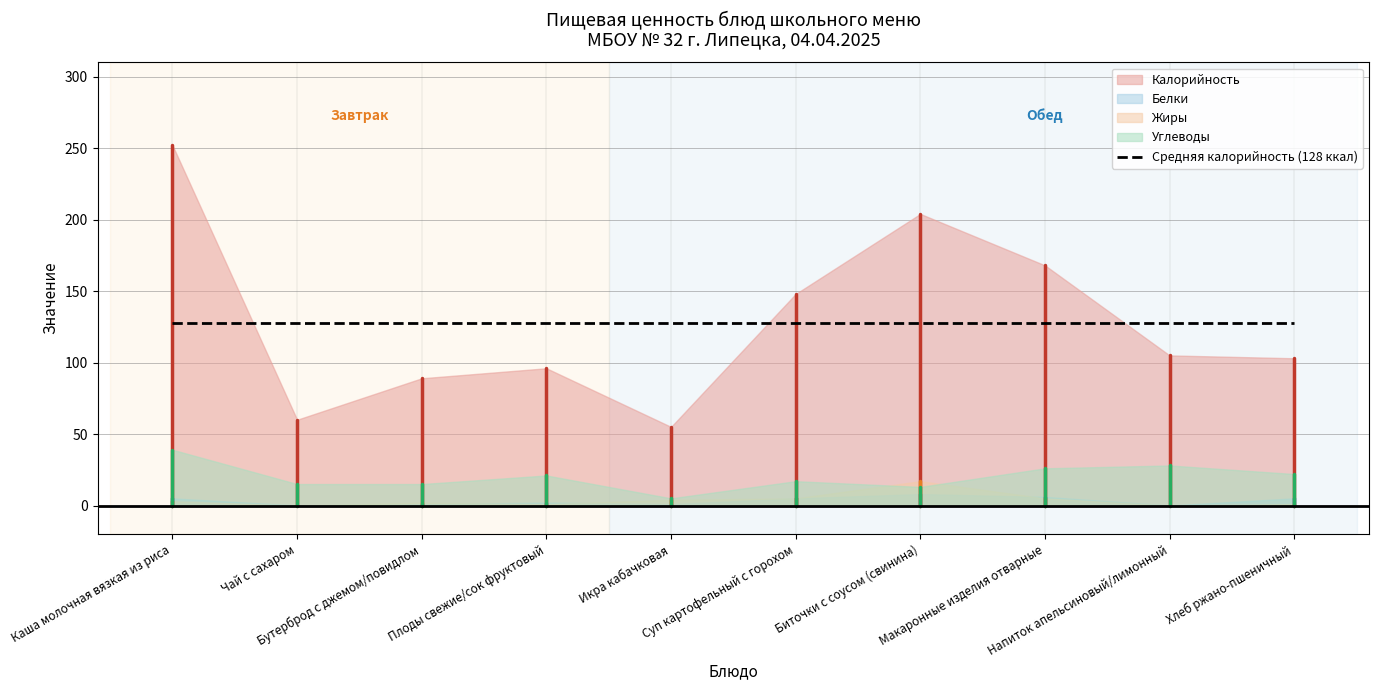

Reading left to right, extract all data points from this chart.

Калорийность: Каша молочная вязкая из риса=252	Чай с сахаром=60	Бутерброд с джемом/повидлом=89	Плоды свежие/сок фруктовый=96	Икра кабачковая=55	Суп картофельный с горохом=148	Биточки с соусом (свинина)=204	Макаронные изделия отварные=168	Напиток апельсиновый/лимонный=105	Хлеб ржано-пшеничный=103
Белки: Каша молочная вязкая из риса=5	Чай с сахаром=0	Бутерброд с джемом/повидлом=1	Плоды свежие/сок фруктовый=2	Икра кабачковая=1	Суп картофельный с горохом=5	Биточки с соусом (свинина)=8	Макаронные изделия отварные=6	Напиток апельсиновый/лимонный=0	Хлеб ржано-пшеничный=5
Жиры: Каша молочная вязкая из риса=3	Чай с сахаром=0	Бутерброд с джемом/повидлом=2	Плоды свежие/сок фруктовый=1	Икра кабачковая=4	Суп картофельный с горохом=5	Биточки с соусом (свинина)=17	Макаронные изделия отварные=5	Напиток апельсиновый/лимонный=0	Хлеб ржано-пшеничный=1
Углеводы: Каша молочная вязкая из риса=39	Чай с сахаром=15	Бутерброд с джемом/повидлом=15	Плоды свежие/сок фруктовый=21	Икра кабачковая=5	Суп картофельный с горохом=17	Биточки с соусом (свинина)=13	Макаронные изделия отварные=26	Напиток апельсиновый/лимонный=28	Хлеб ржано-пшеничный=22